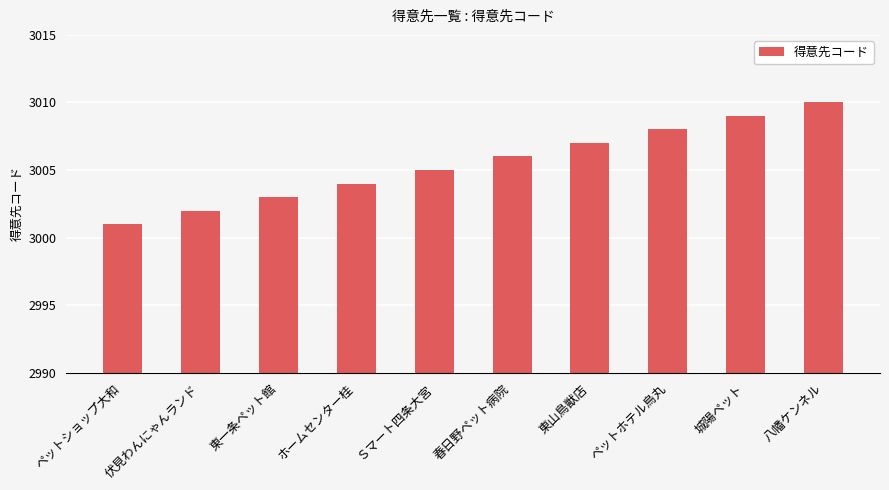

True or false: the data shows 4141 at Ｓマート四条大宮.

False